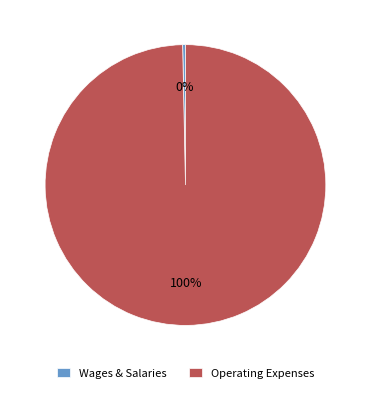

To the nearest percent, what percentage of the pie is Operating Expenses?

100%